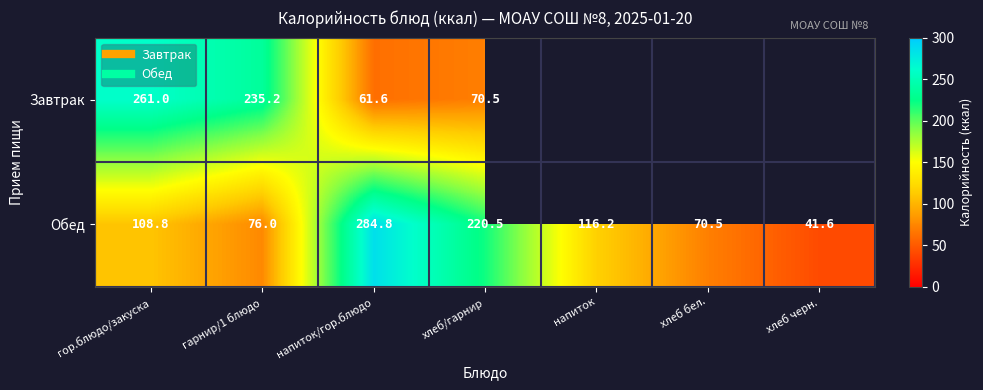

What is the greatest value displayed?

284.8